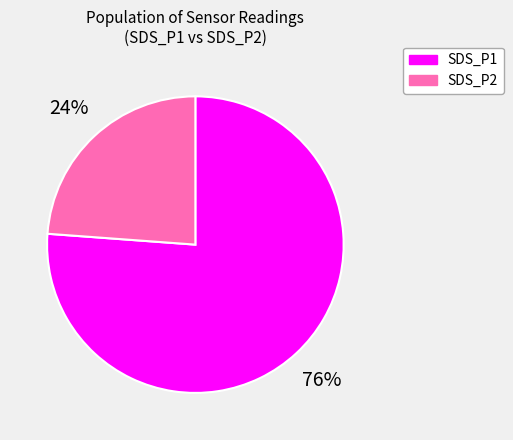

To the nearest percent, what is the difference between the largest and smallest slice percentages?

52%